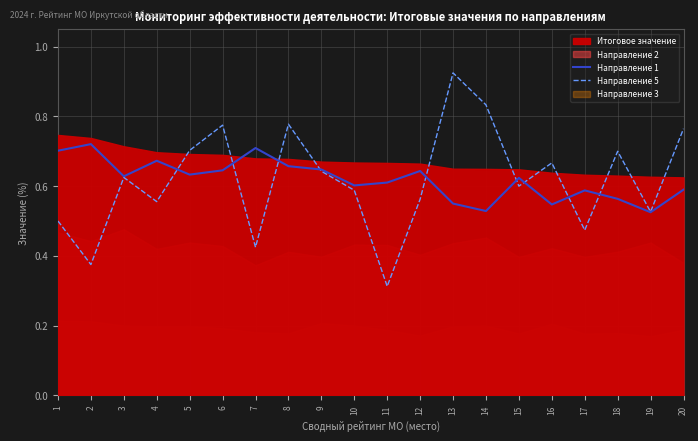

What is the value of the Направление 1 point at the 6th from the left?

0.6